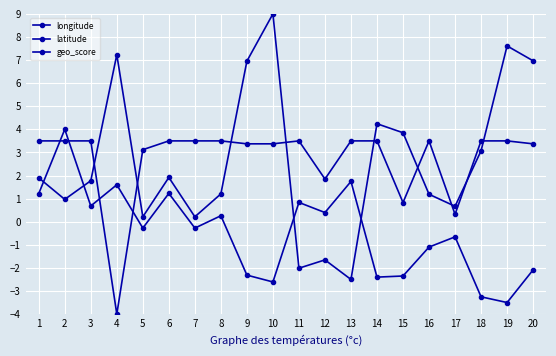

Does the chart have visible grid lines?

Yes